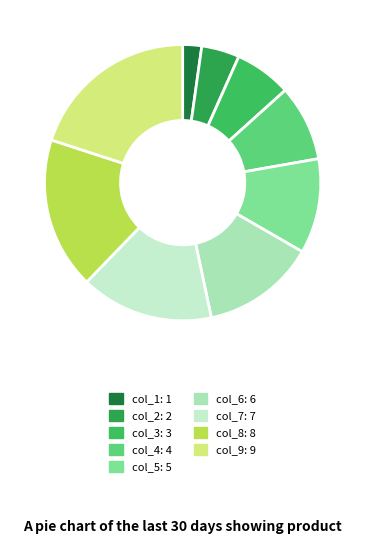

What portion of the pie excludes col_2?

95.6%